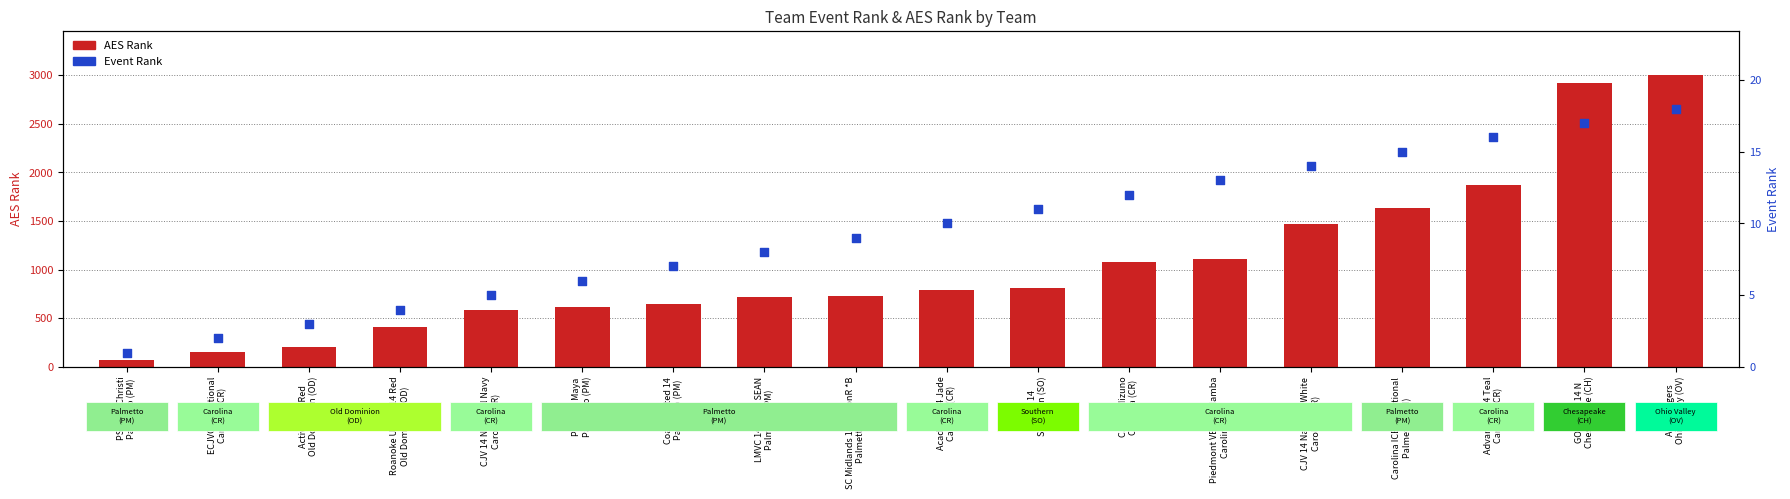

Which series reaches the minimum Y coordinate?

Event Rank